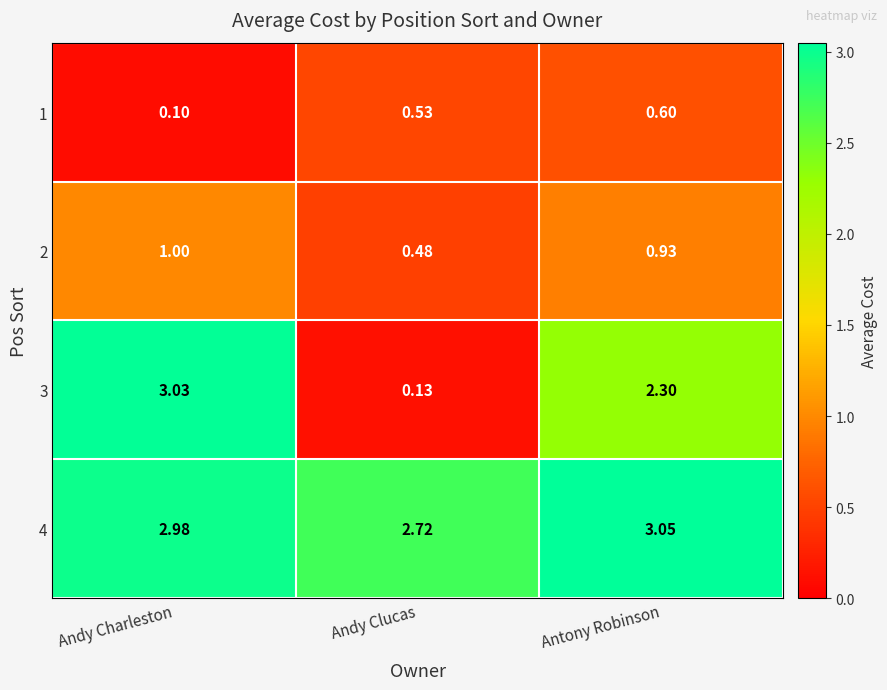

List the series in order of their peak value, highest first.

4, 3, 2, 1